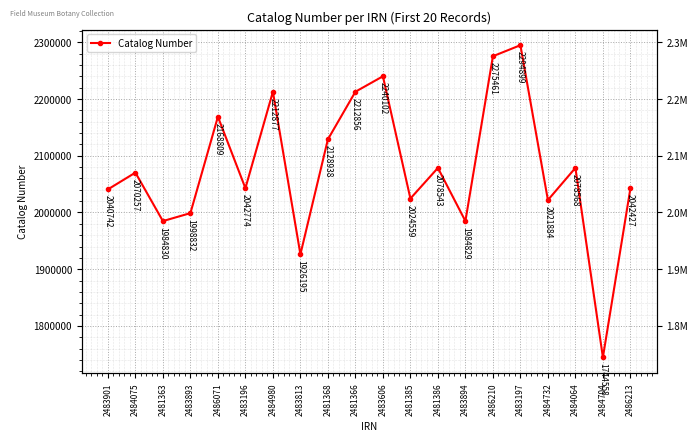

Where is the data nearest to the value 2019728?

2484732